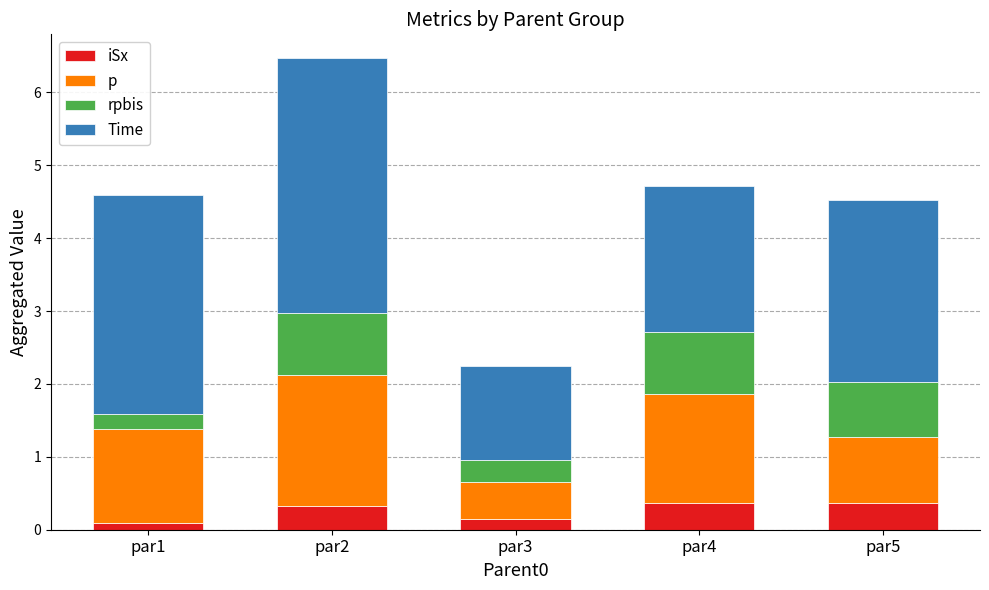

What is the maximum value for iSx?

0.4